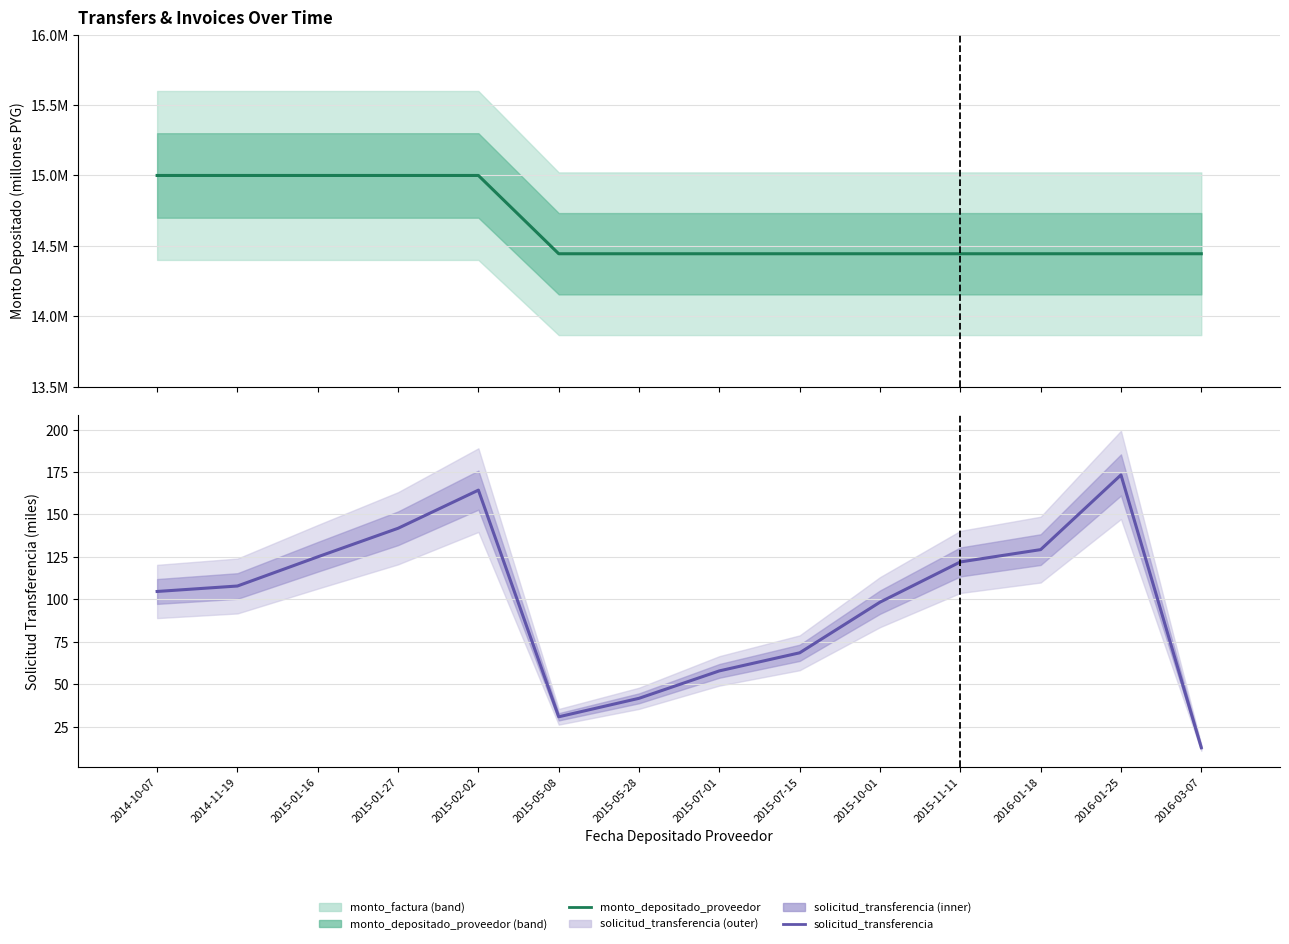

Which label corresponds to the smallest value in the chart?

2016-03-07